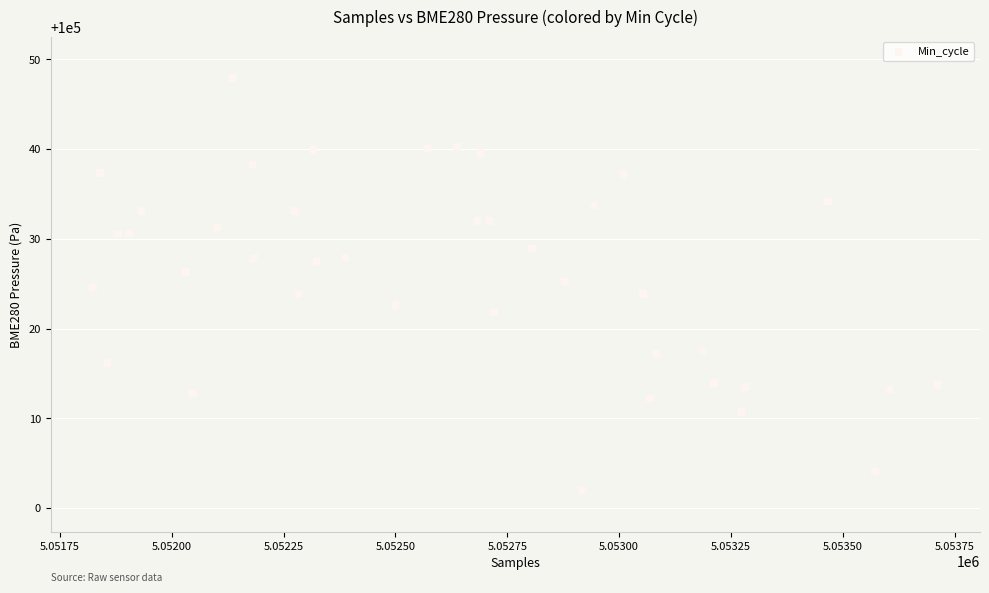

What is the range of X values (max minus min)?

1888.0